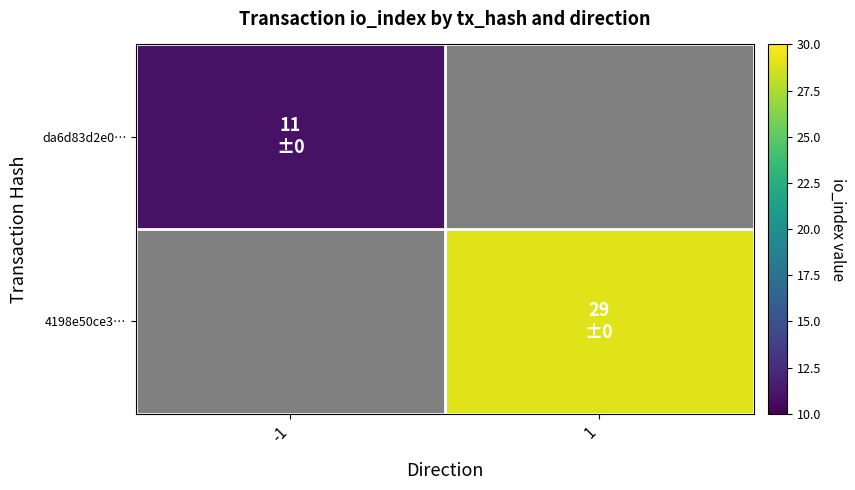

How many categories are shown in the chart?

2